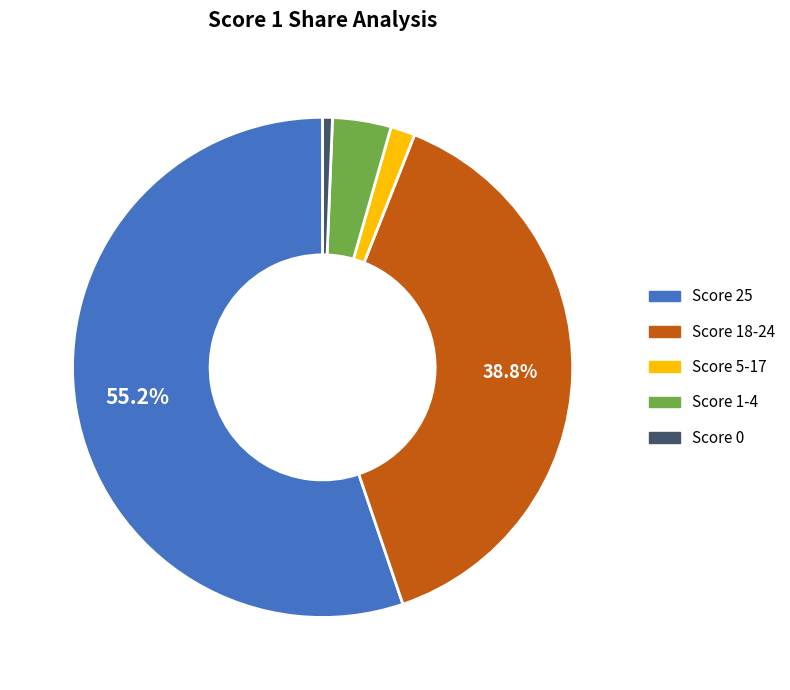

Is there any slice that represents more than half of the pie?

Yes